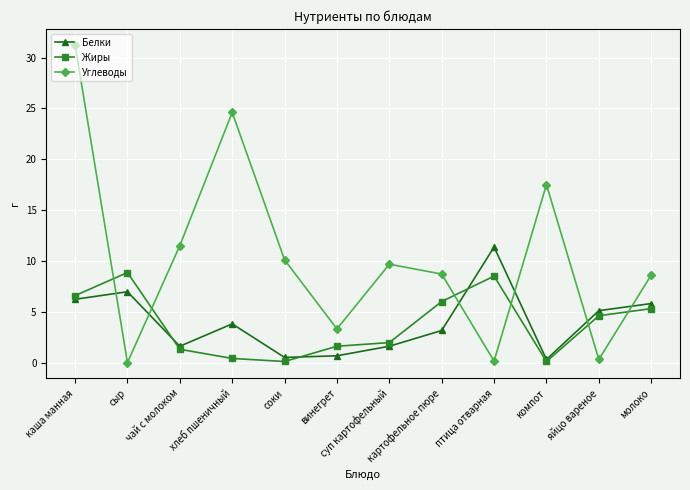

Which series has the largest total across all categories?

Углеводы